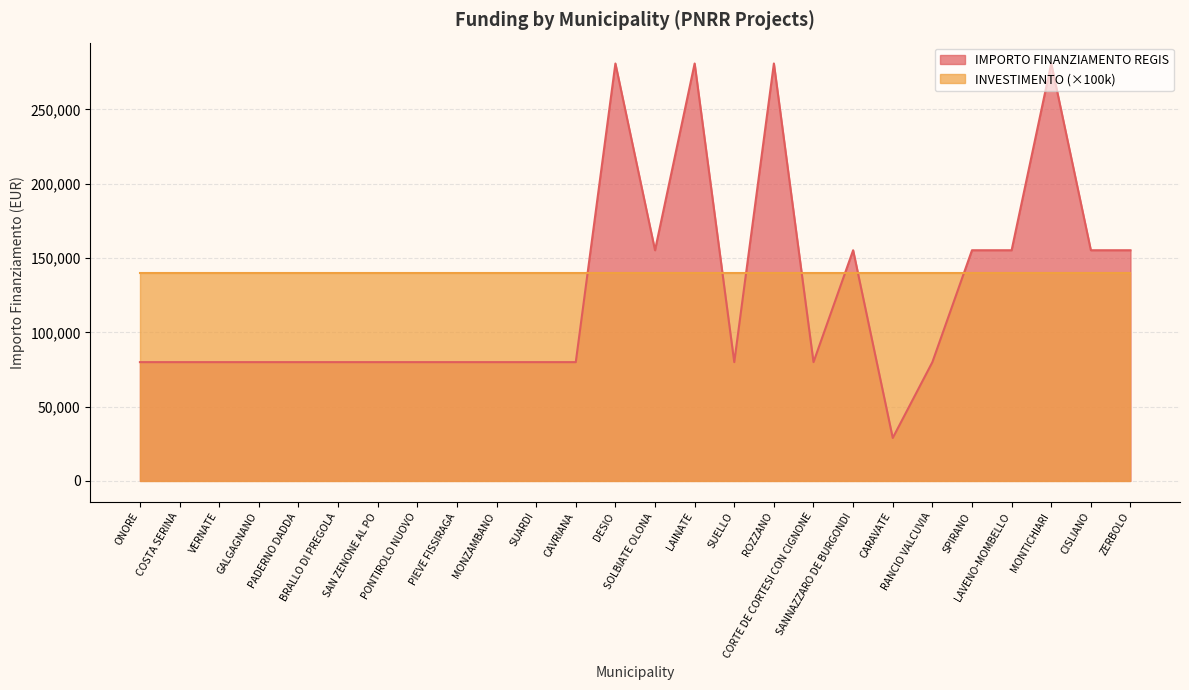

True or false: the data shows 79922 at SUARDI.

True